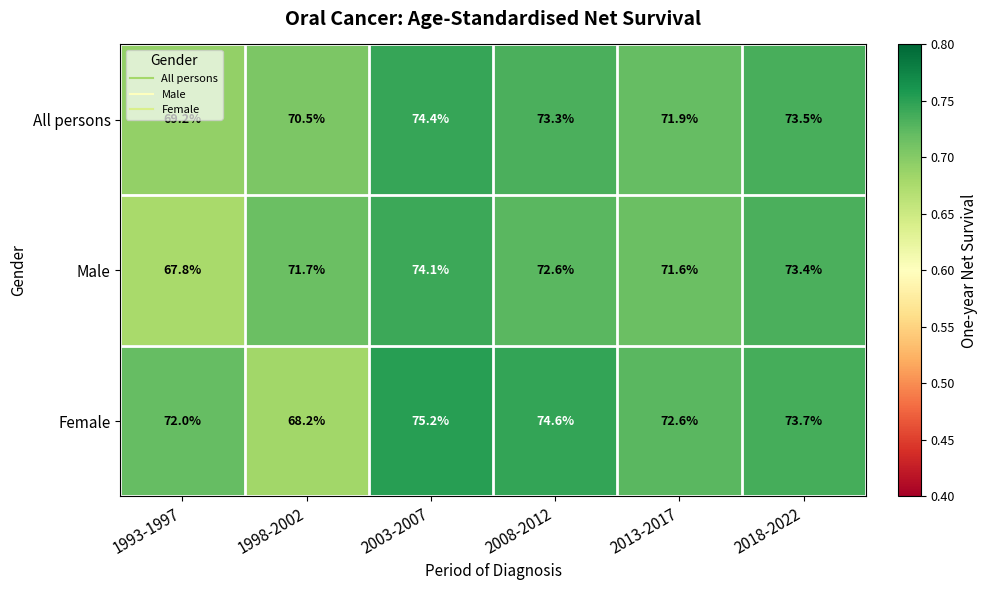

Is the value of All persons at 1998-2002 greater than the value of Female at 2003-2007?

No